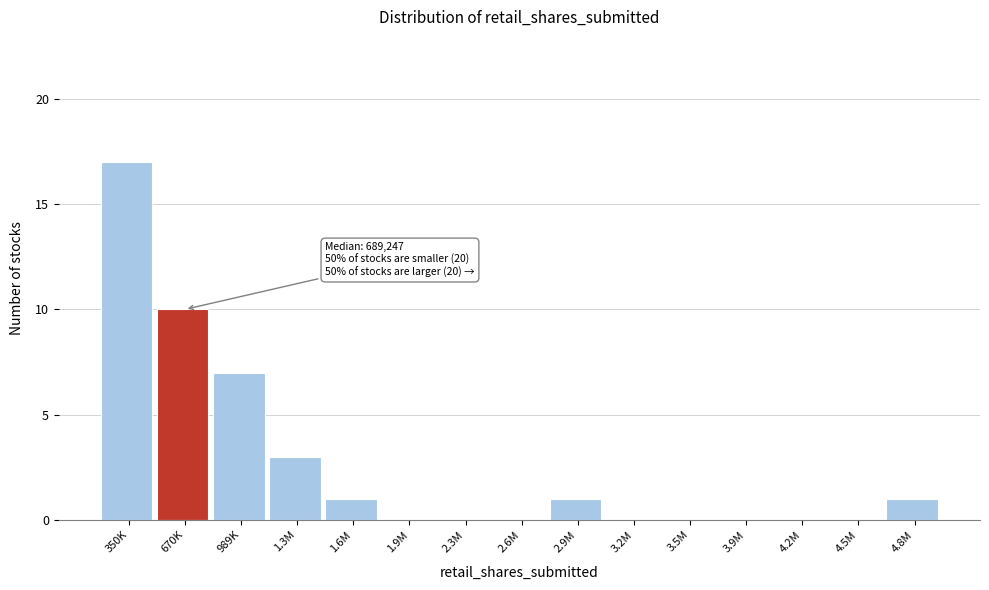

Reading right to left, what are all the values shown in this chart?

4.8M=1	4.5M=0	4.2M=0	3.9M=0	3.5M=0	3.2M=0	2.9M=1	2.6M=0	2.3M=0	1.9M=0	1.6M=1	1.3M=3	989K=7	670K=10	350K=17